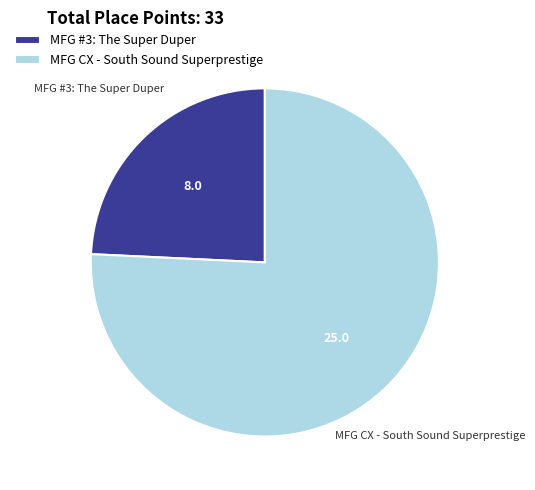

True or false: MFG #3: The Super Duper accounts for 18% of the total.

False